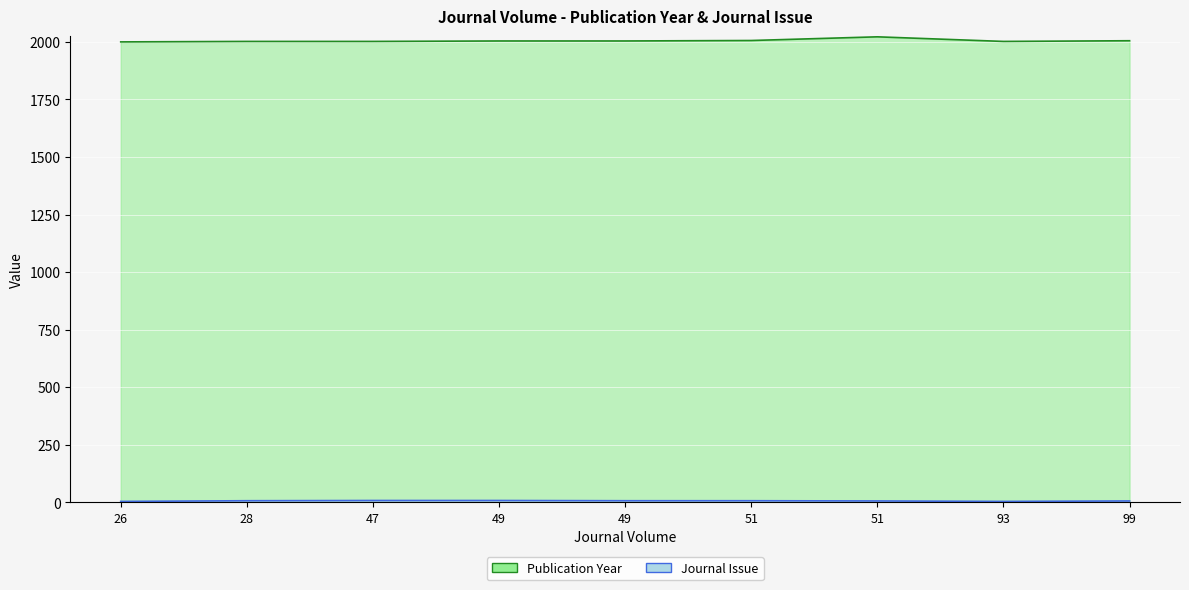

Rank the categories by Journal Issue value from lowest to highest.

26, 93, 51, 99, 28, 49, 51, 47, 49